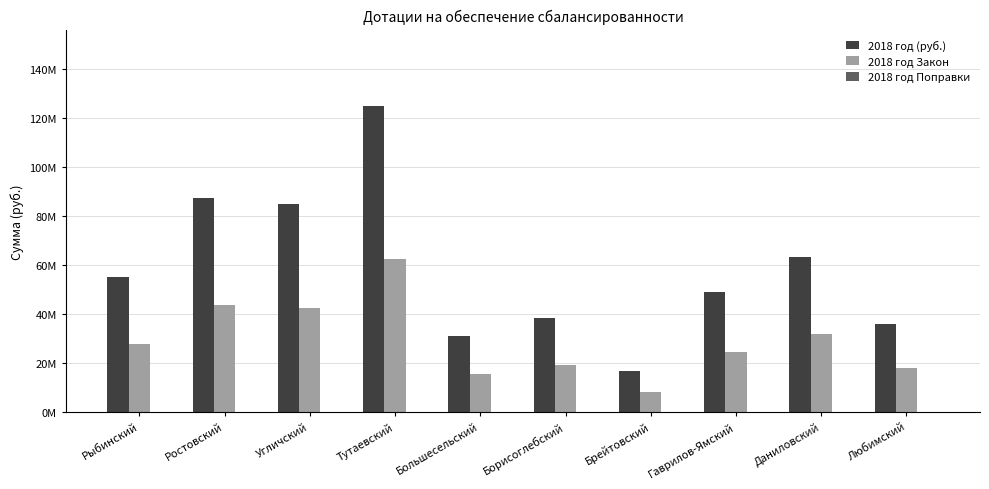

Does the chart contain any negative values?

No